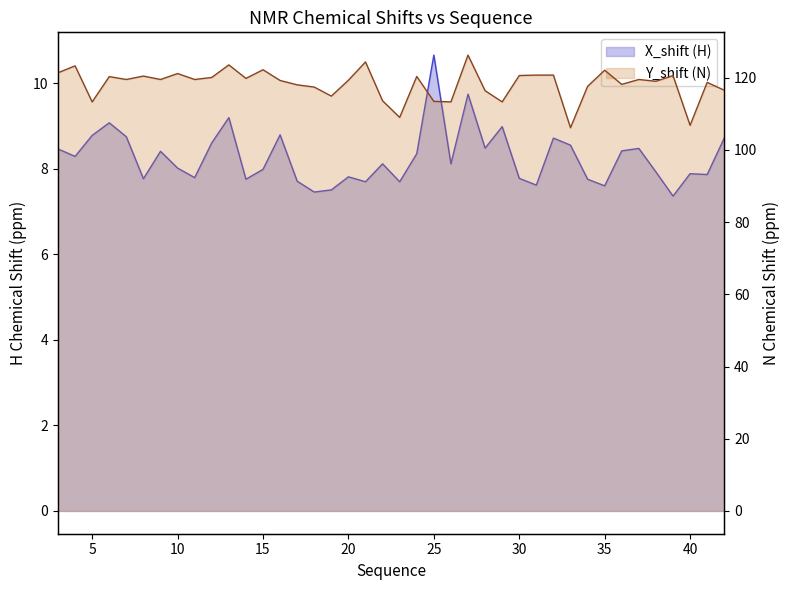

What is the sum of all X_shift values?

330.9